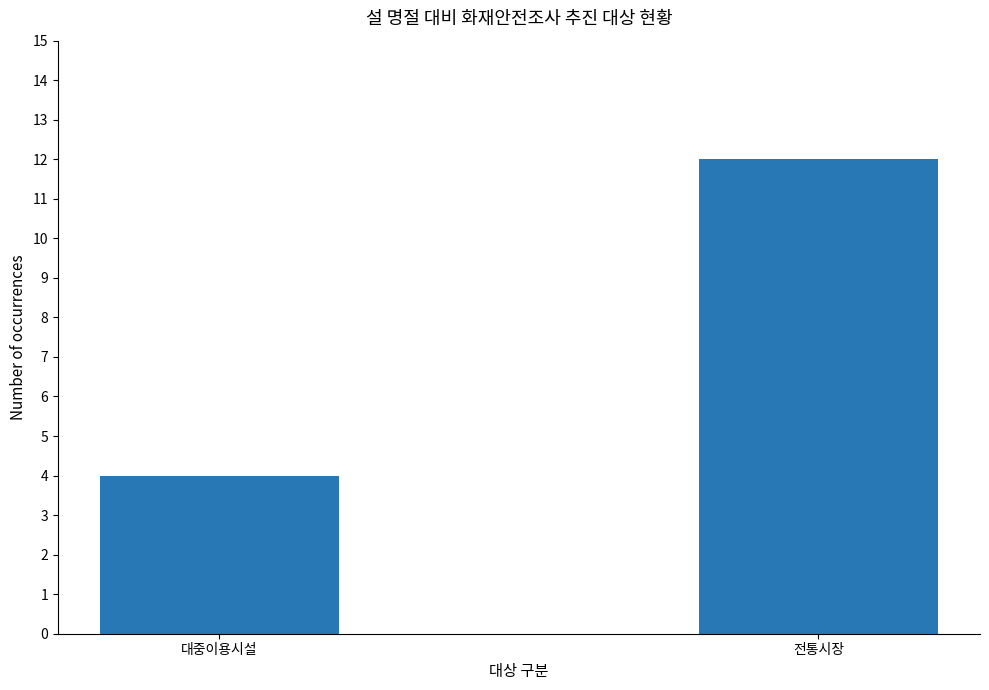

How many series are shown in this chart?

1